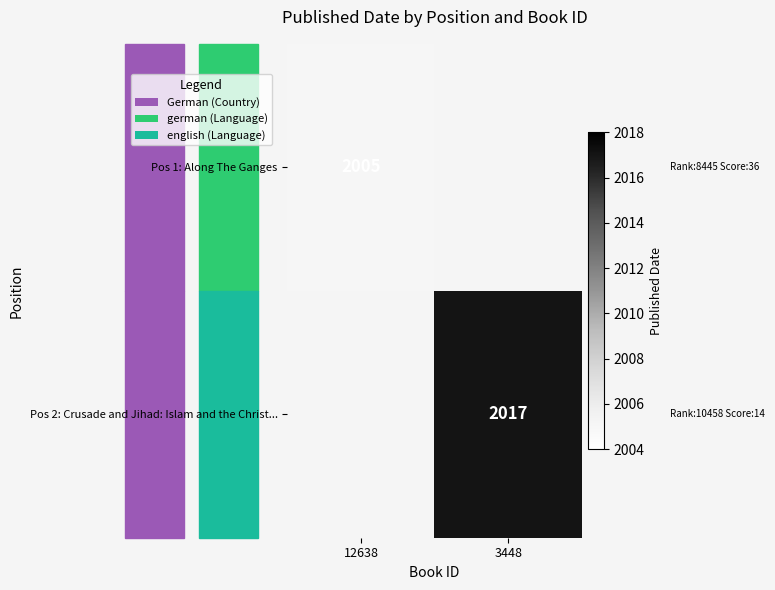

At which category does the chart reach its peak across all series?

3448